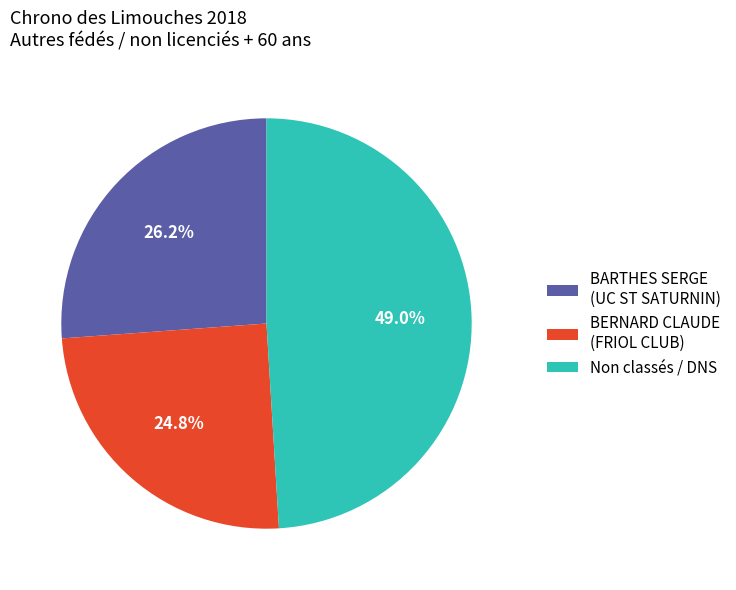

To the nearest percent, what portion does BARTHES SERGE (UC ST SATURNIN) represent?

26%